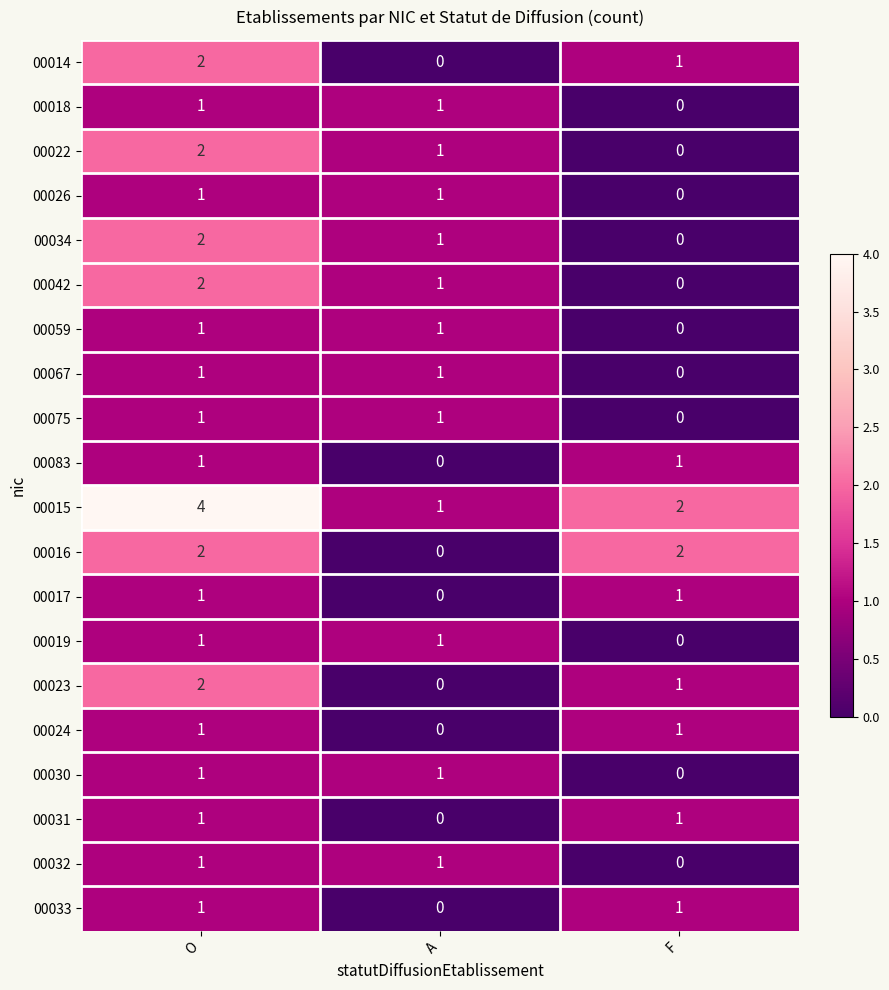

Which series has the largest total across all categories?

00015